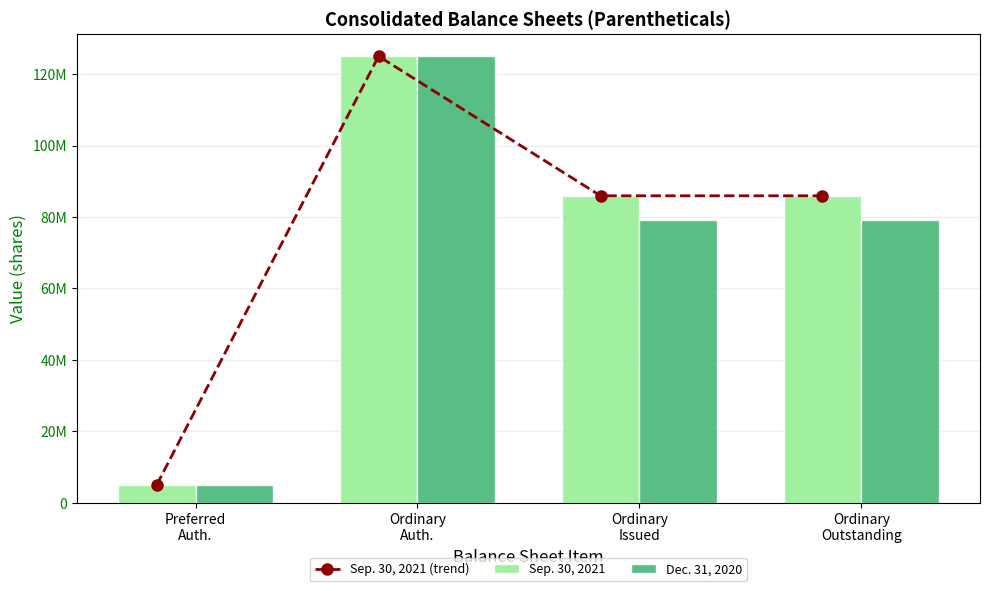

At which category is the sum across all series the highest?

Ordinary
Auth.